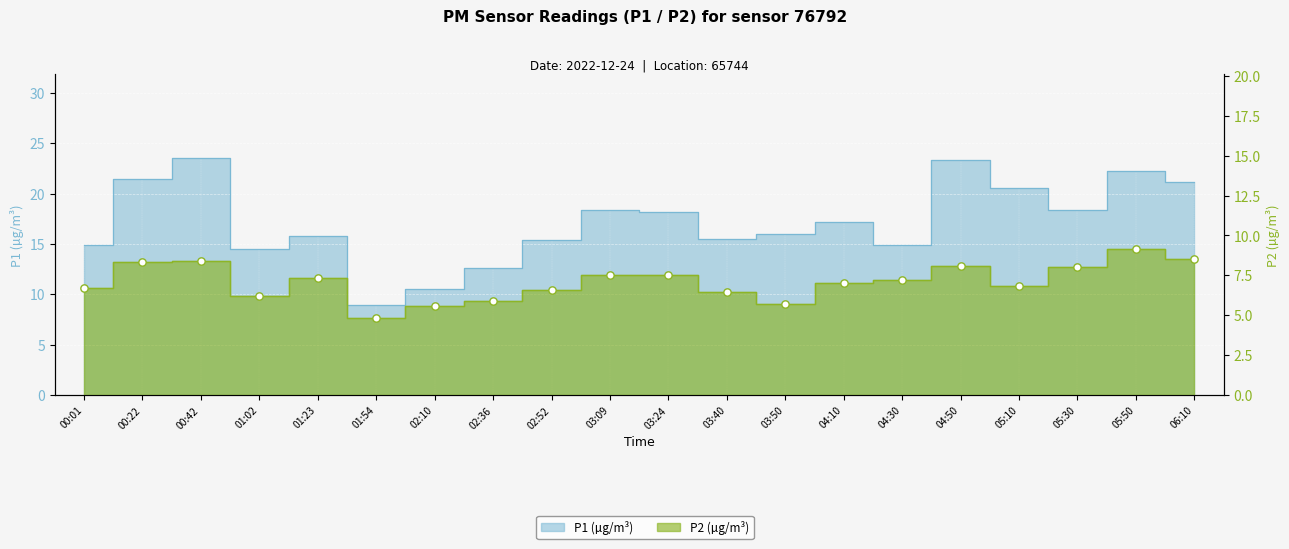

What are all the series names shown in the legend?

P1, P2